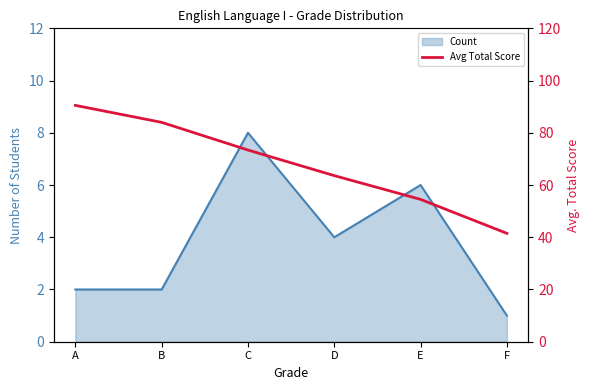

Where does the data first go above 73?

A